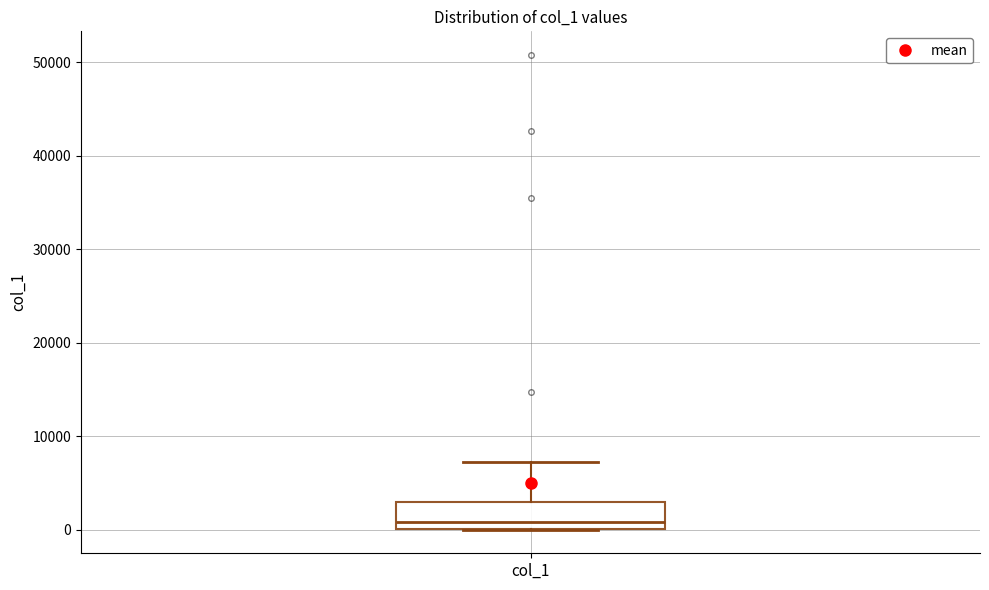

Read this box plot against the y-axis: the position of the median line, the range covered by the box, and the ends of both whiskers. The values are not printed on the chart, so give them approximately, as read against the axis.

median 1000, box 0 to 3000, whiskers 0 to 7000